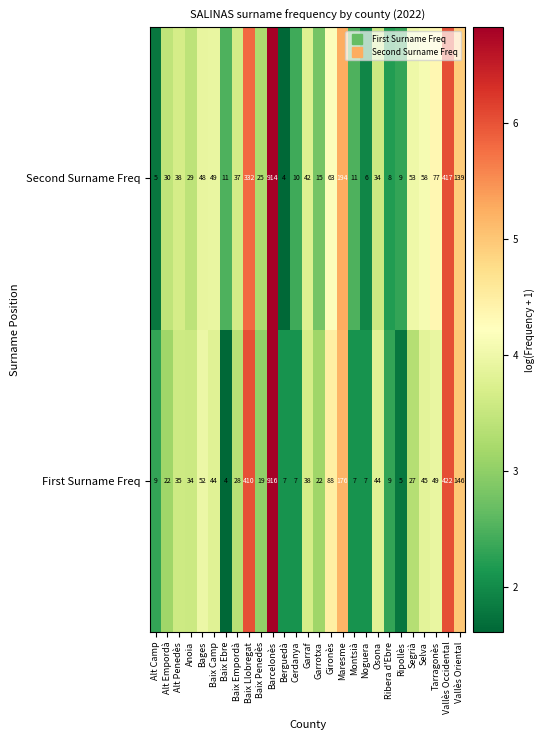

What is the difference between the highest and lowest values at Montsià?

4